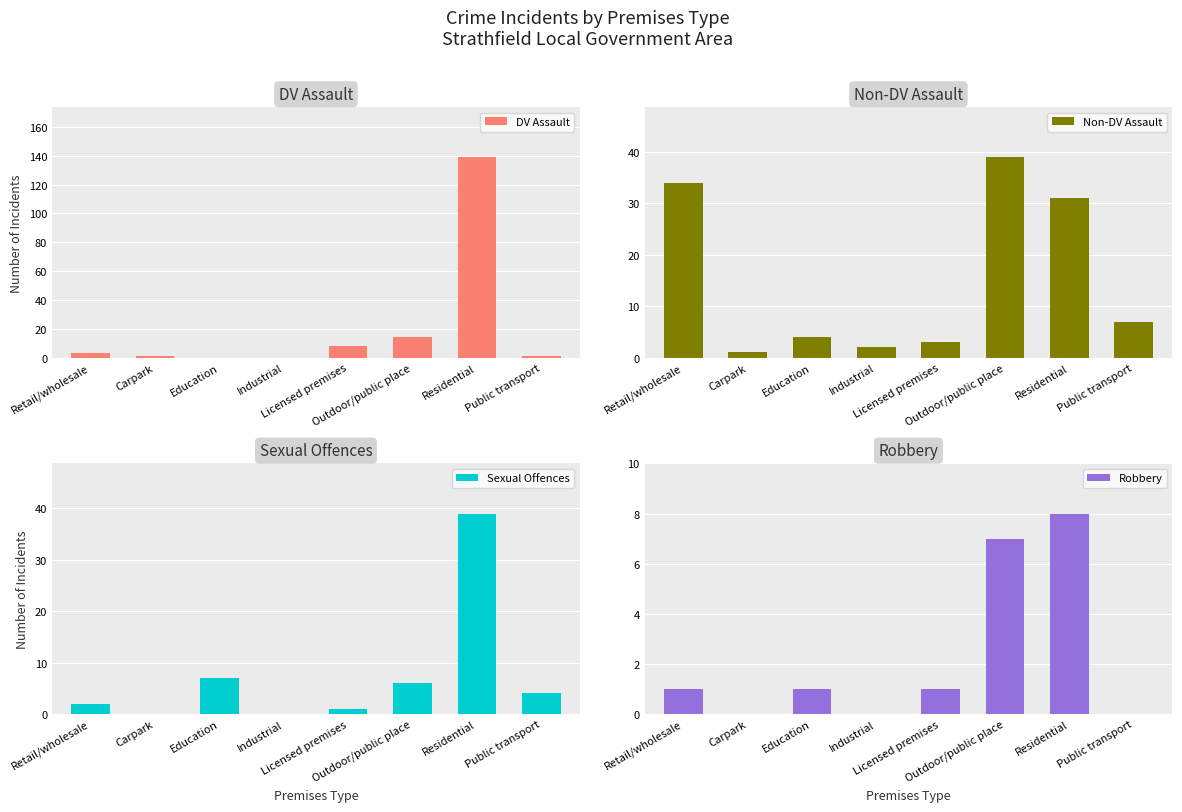

Which series has the widest spread of values?

DV Assault